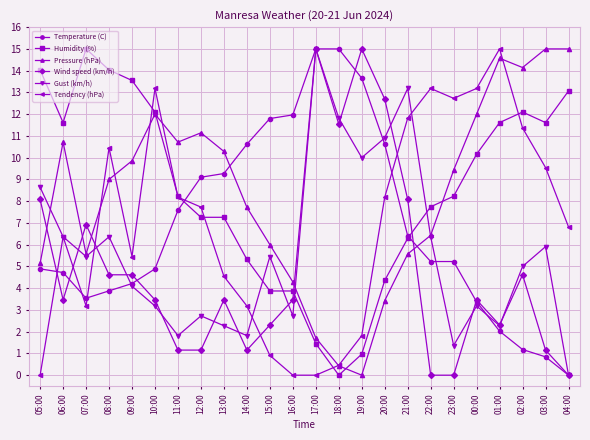

What is the sum of all Pressure (hPa) values?

200.1